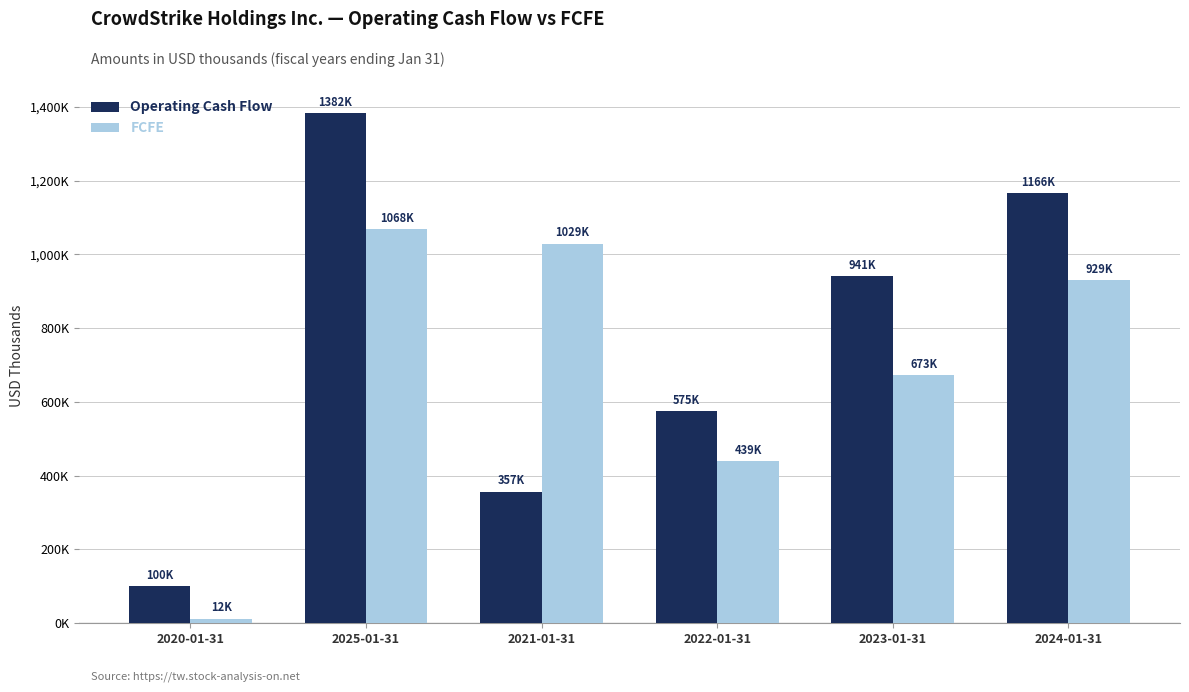

Are the bars horizontal?

No